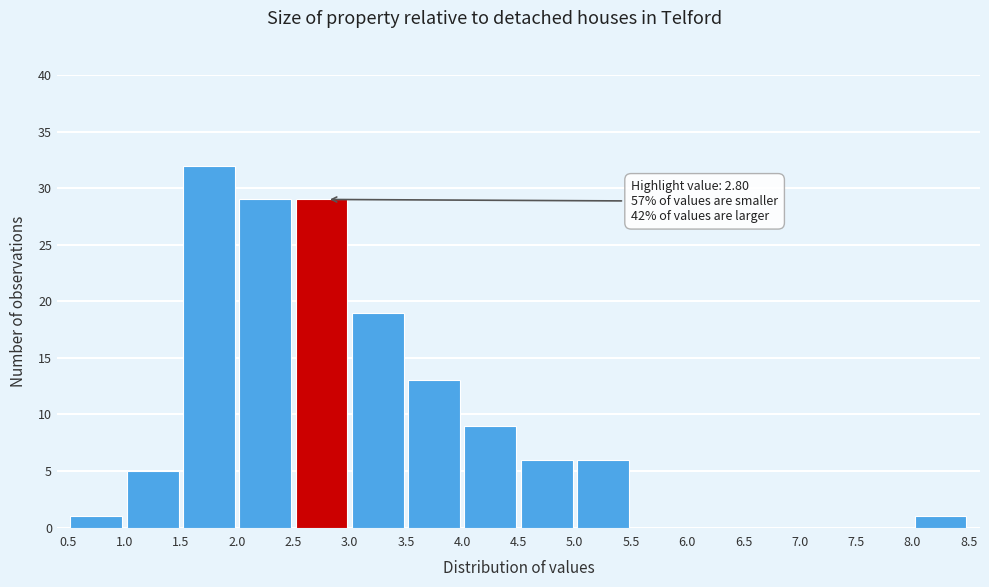

Which range on the x-axis has the tallest bar?

1.5 to 2.0